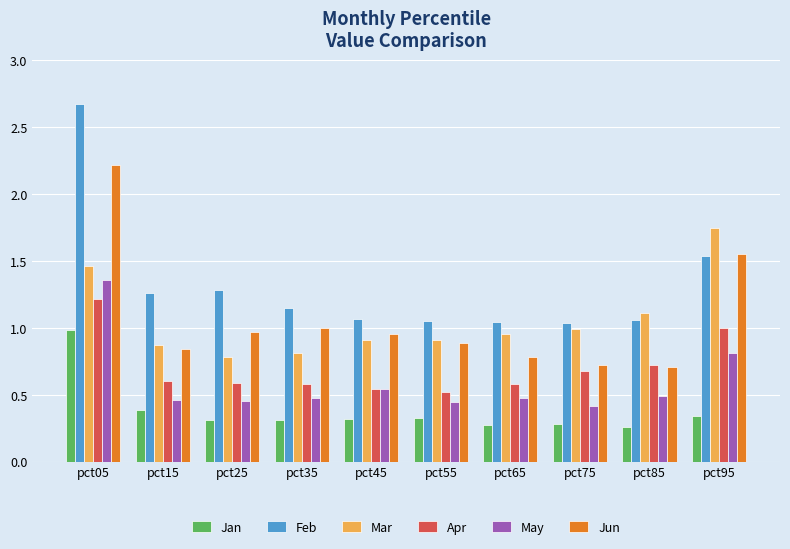

At which label is May closest to 0?

pct75